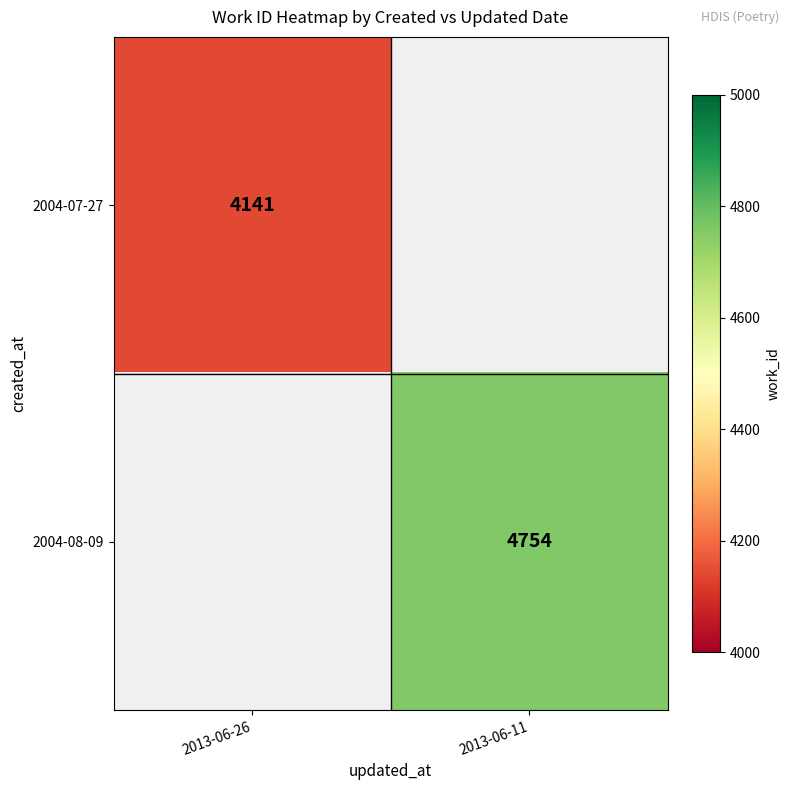

What is the maximum value shown in the chart?

4754.0